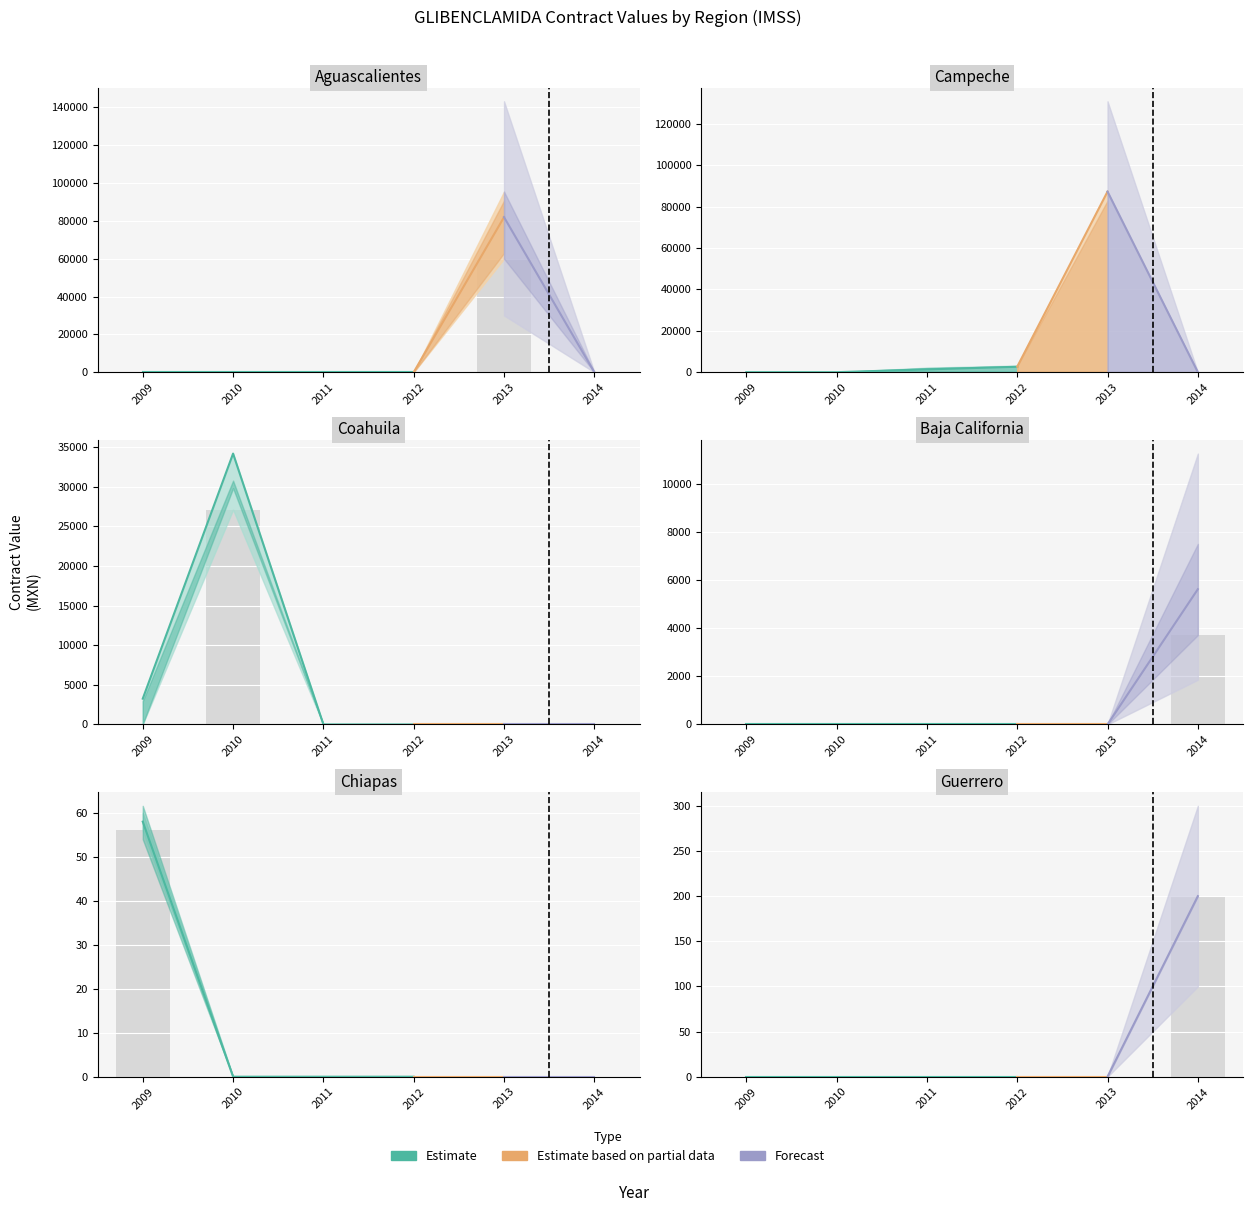

Which label corresponds to the smallest value in the chart?

2012